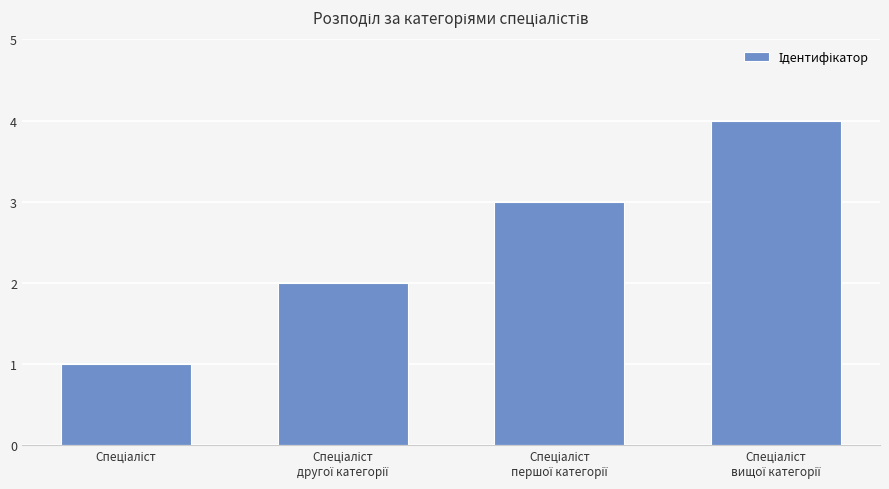

Reading left to right, extract all data points from this chart.

1	2	3	4